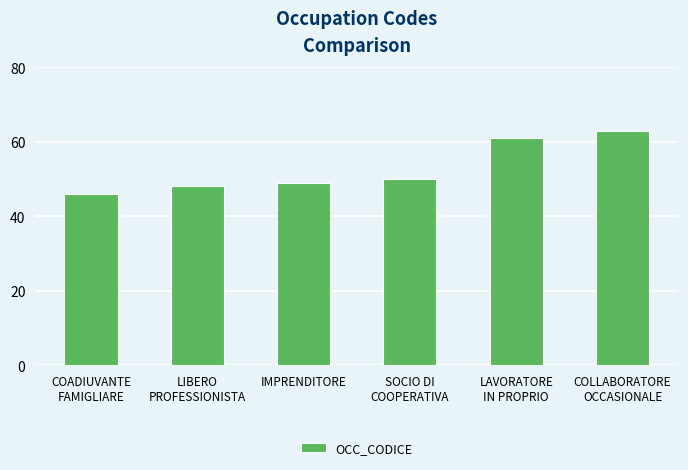

What is the label of the 6th bar from the right?

COADIUVANTE
FAMIGLIARE